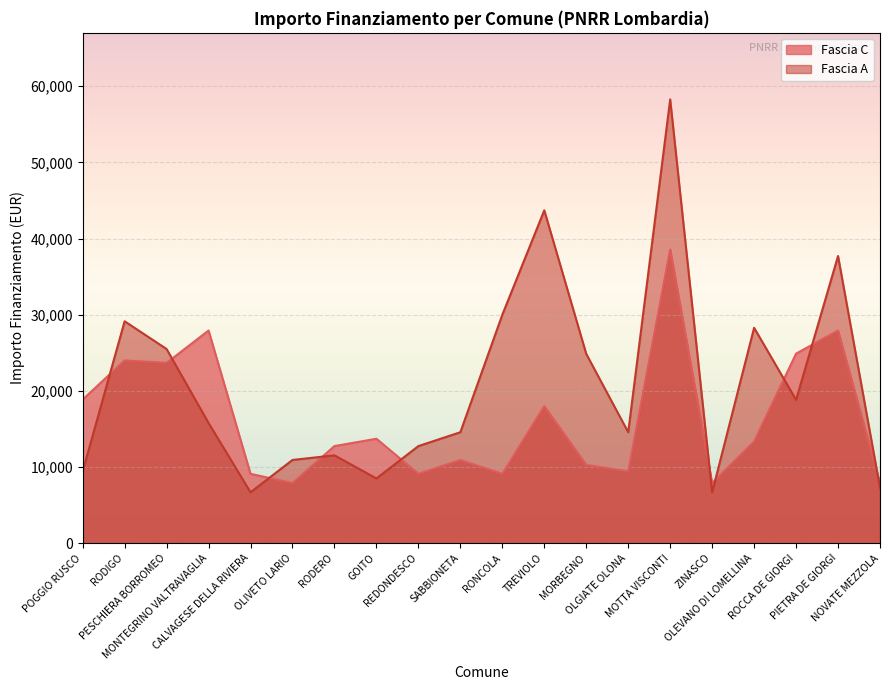

At which label is Fascia C closest to 23228?

PESCHIERA BORROMEO